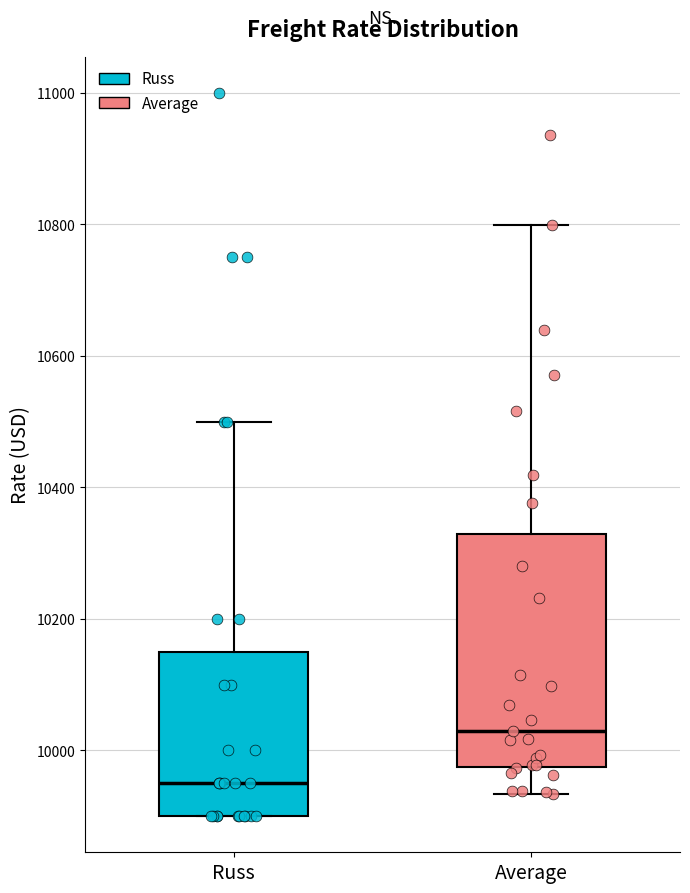

Where does the lower whisker of the box for Average end on the y-axis? The values are not printed on the chart, so give them approximately, as read against the axis.

9940